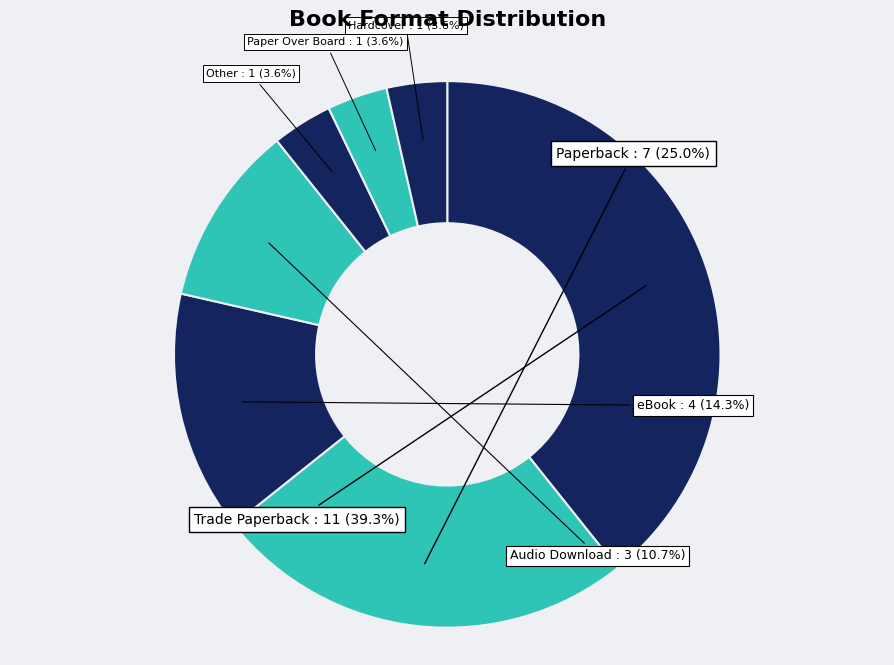

How many segments does this pie chart have?

7